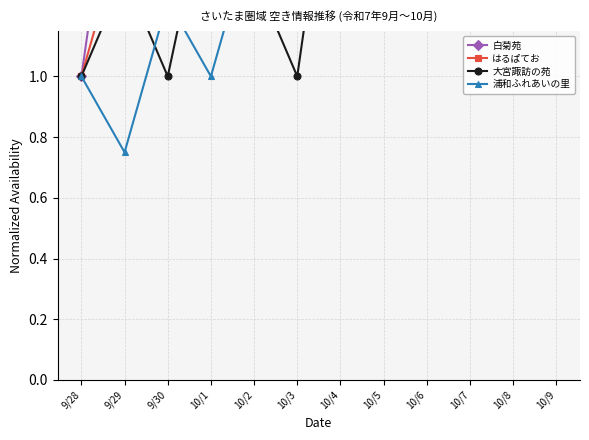

True or false: 大宮諏訪の苑 and 浦和ふれあいの里 cross at least once.

True